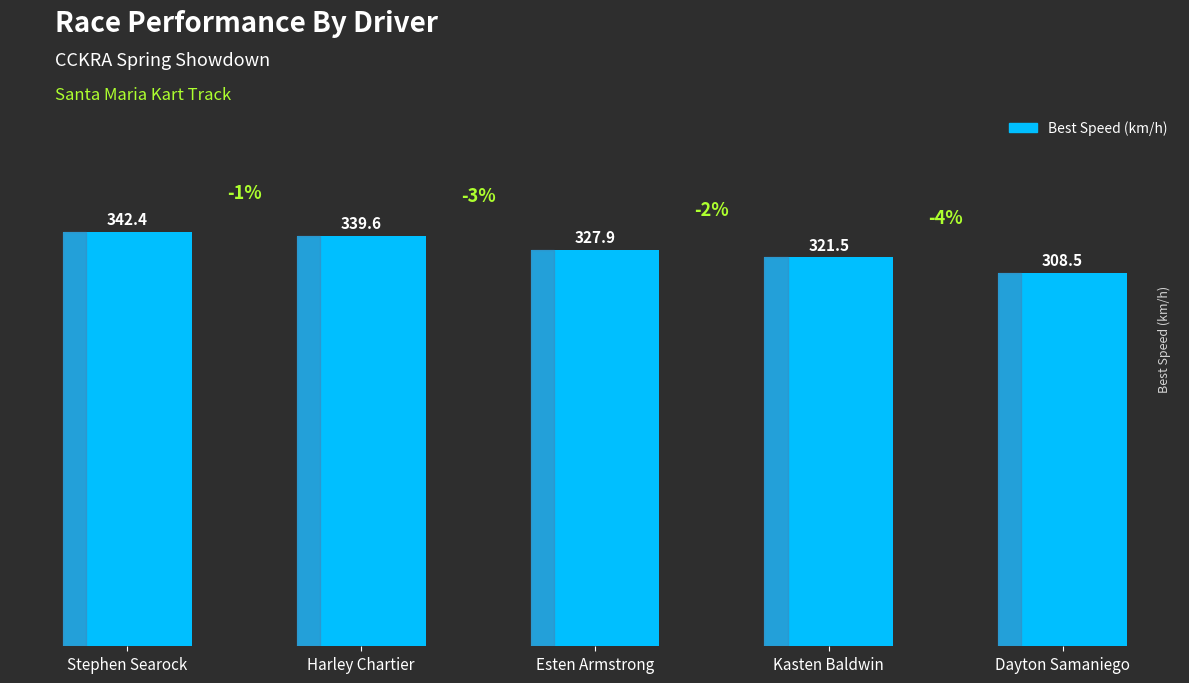

What is the label of the 4th bar from the right?

Harley Chartier